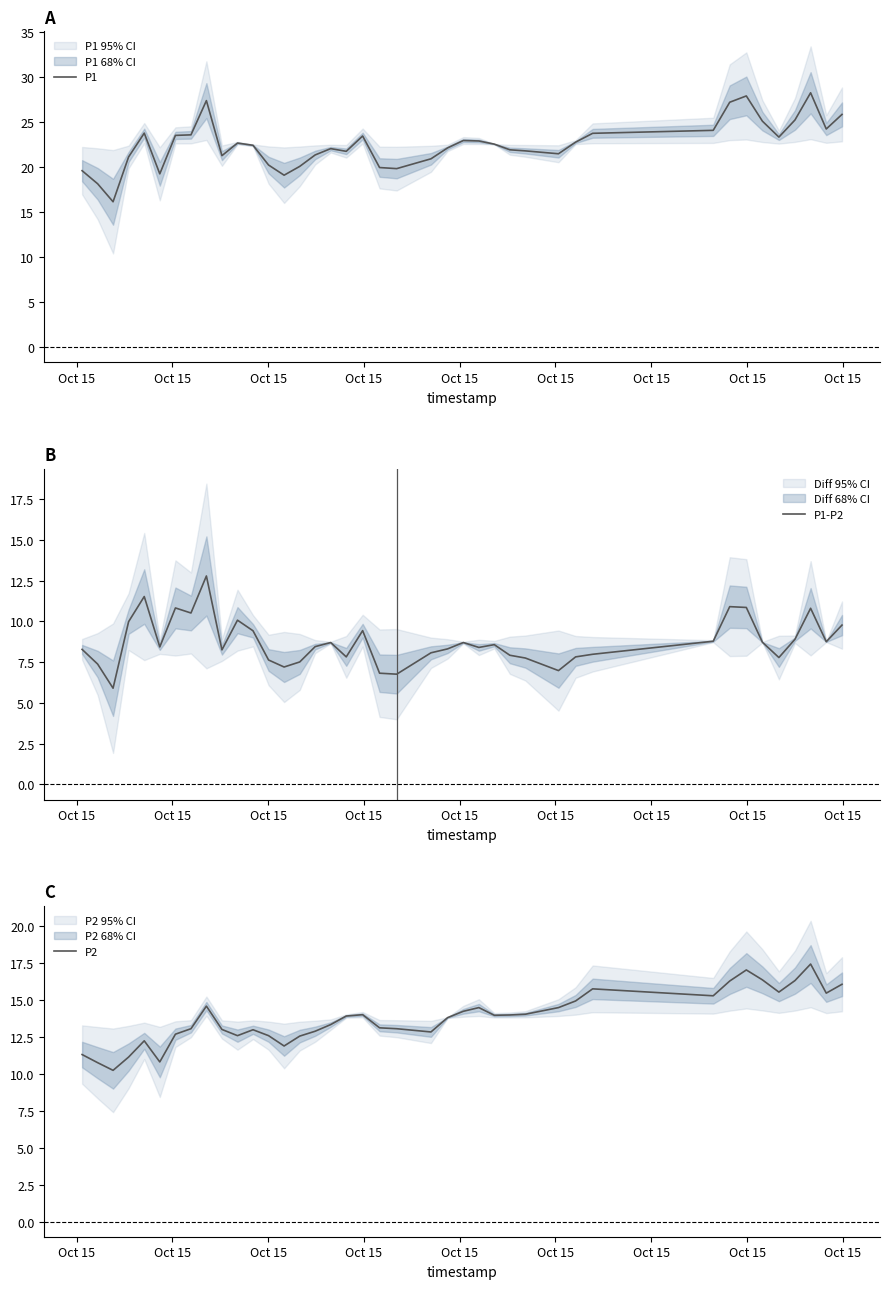

List the series in order of their overall mean, highest first.

P1, P2, P1-P2